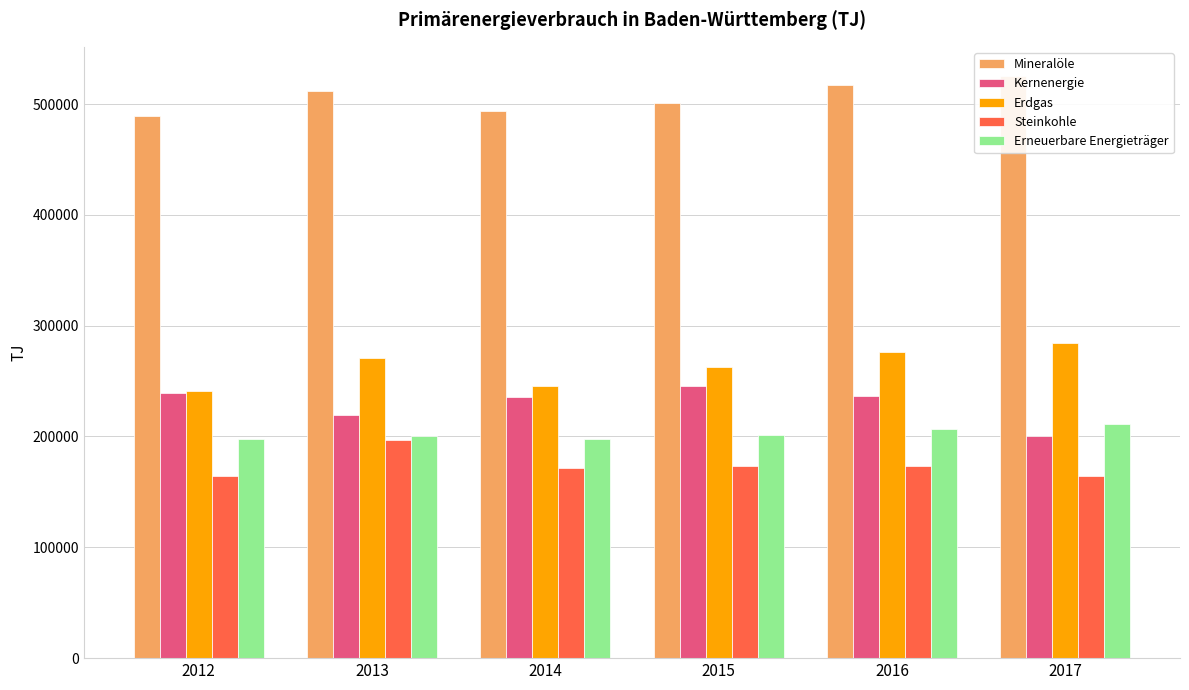

What is the sum of all Erneuerbare Energieträger values?

1216179.1